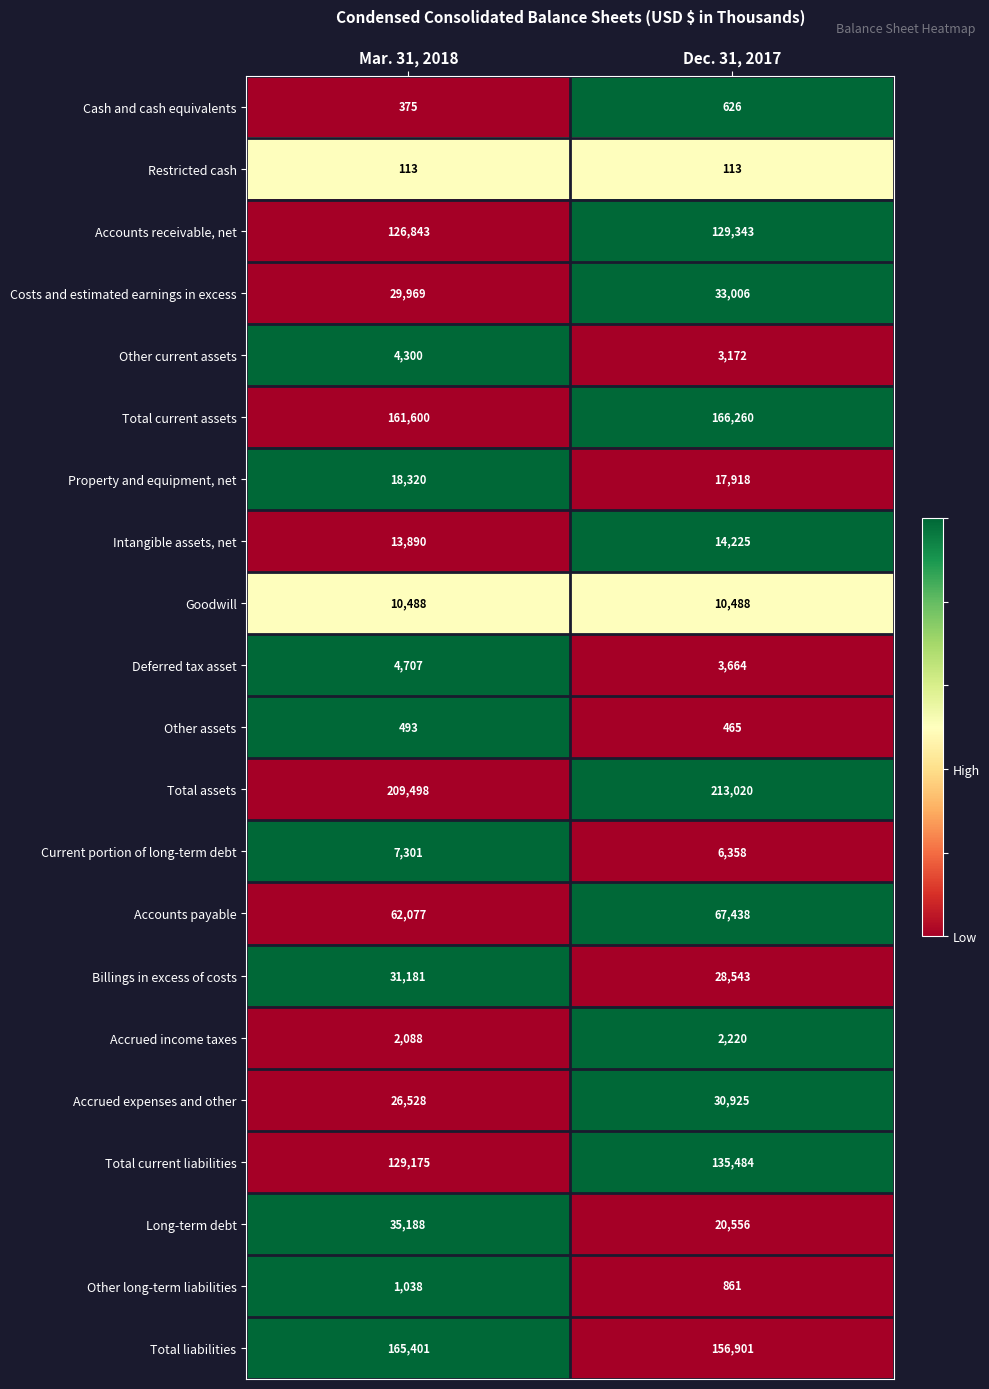

Between Mar. 31, 2018 and Dec. 31, 2017, which series saw the biggest shift?

Long-term debt